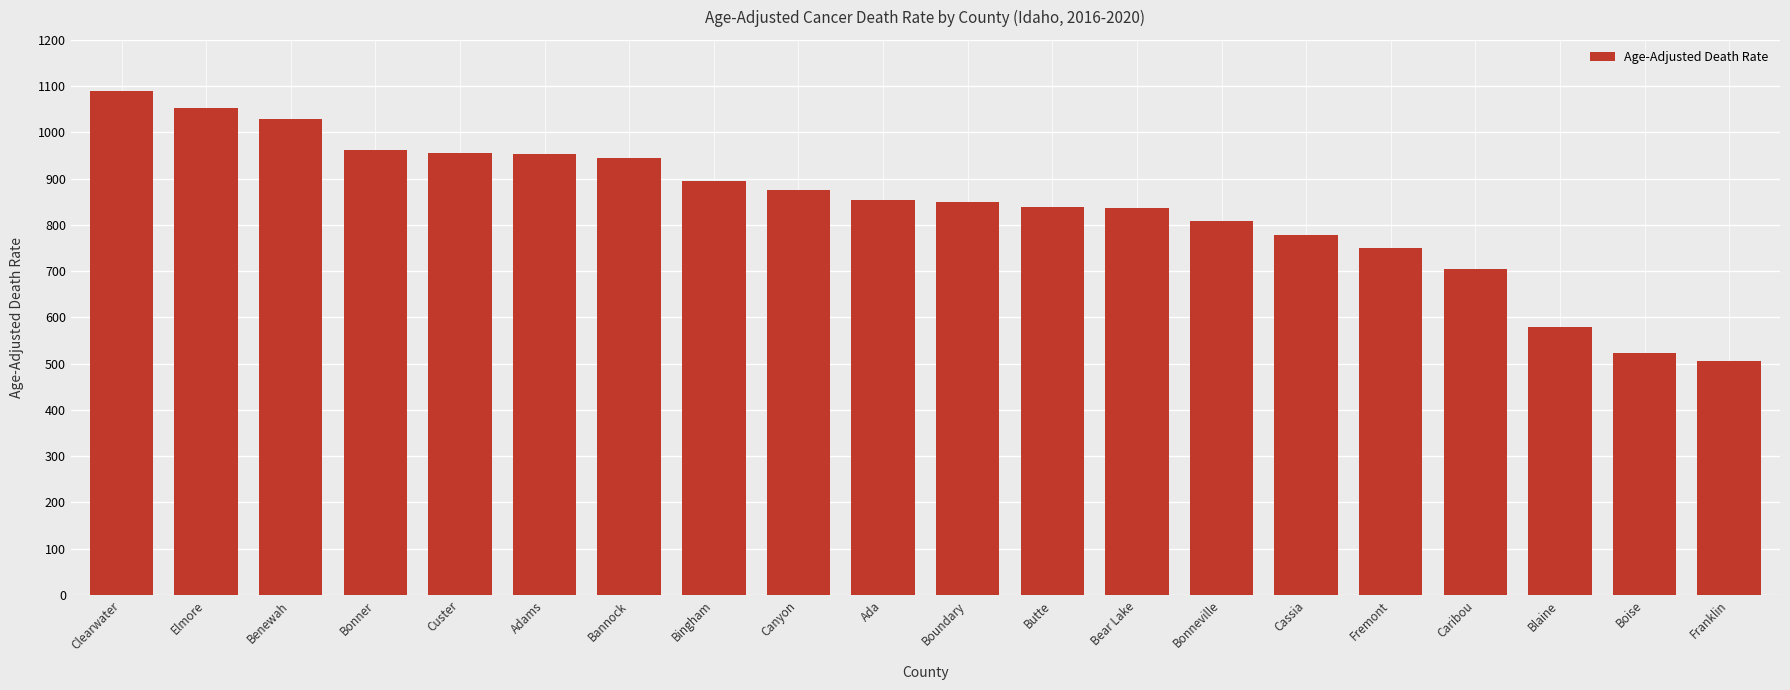

At which label does the data first exceed 853?

Clearwater